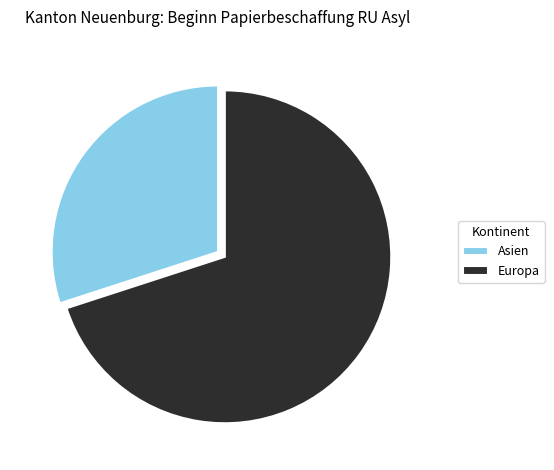

Is it true that Asien is 17% of the pie?

False